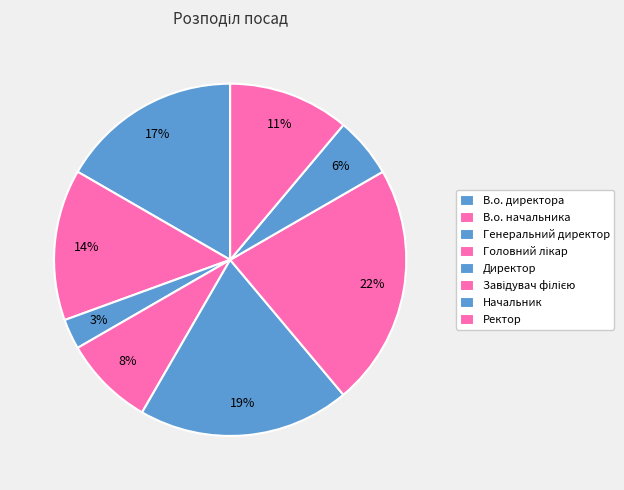

What is the ratio of the value at Ректор to the value at В.о. начальника?

0.8